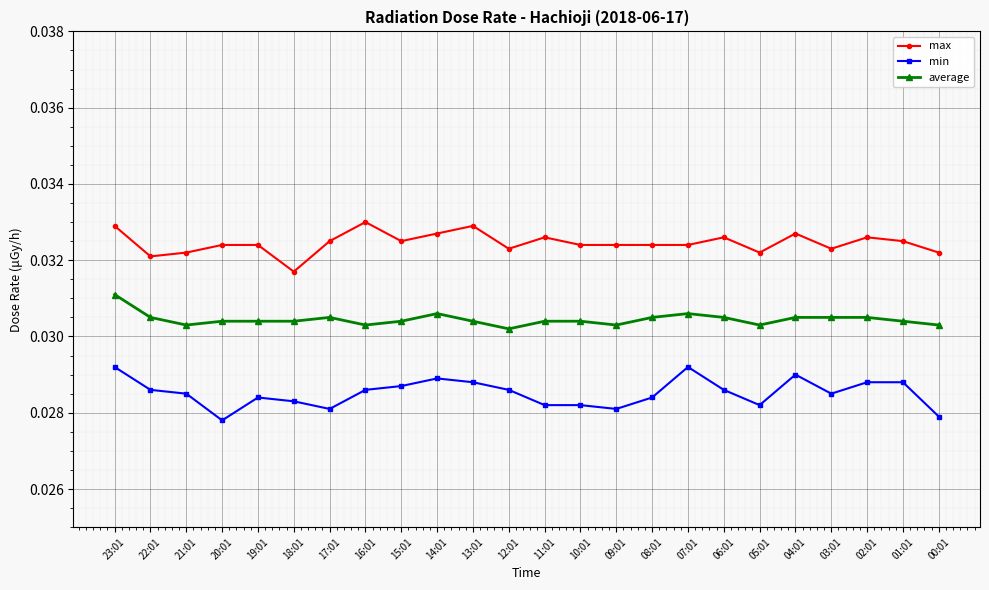

Rank the series by their average value, from lowest to highest.

min, average, max